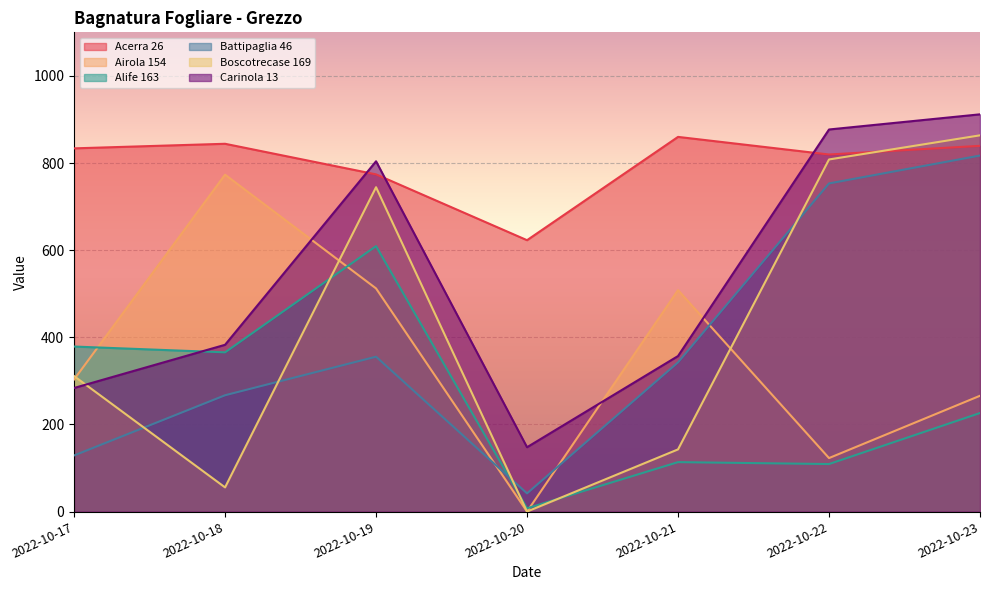

Between 2022-10-17 and 2022-10-20, which series saw the biggest shift?

Alife 163